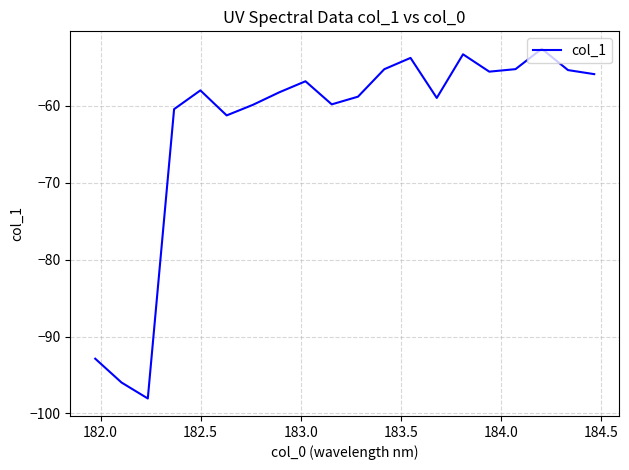

What is the difference between the maximum and minimum values?

45.5